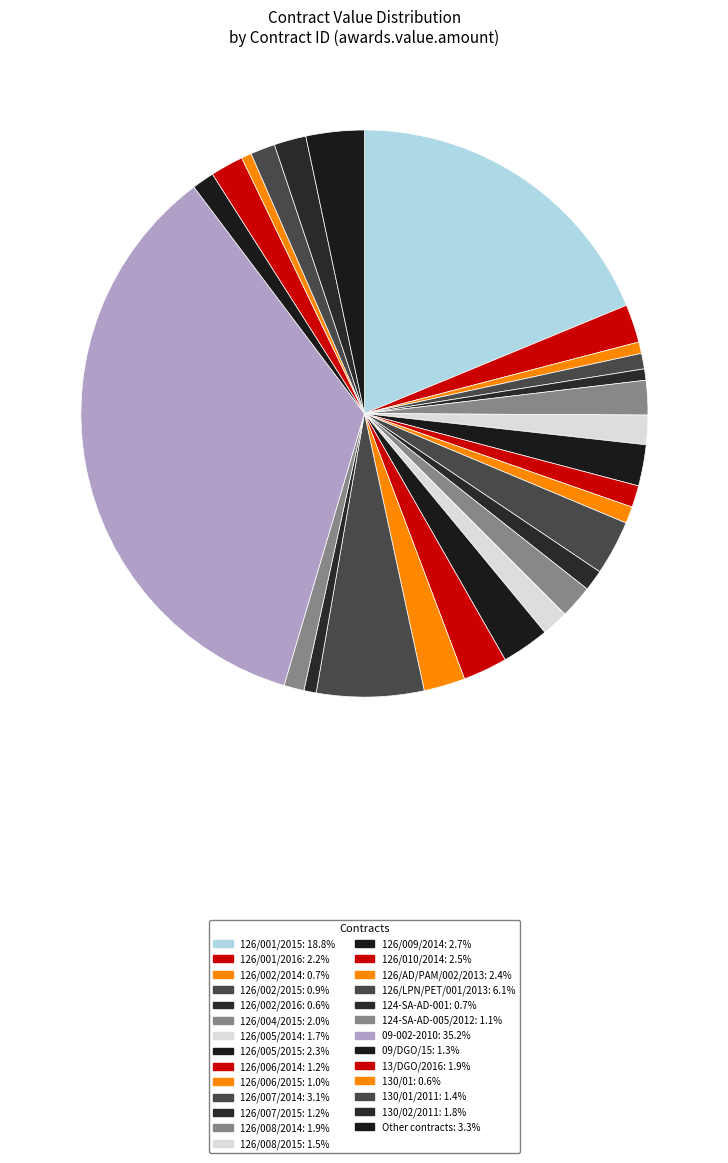

Which slice is the largest?

09-002-2010